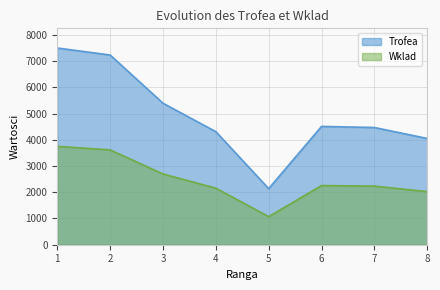

Count the number of categories in the chart.

8